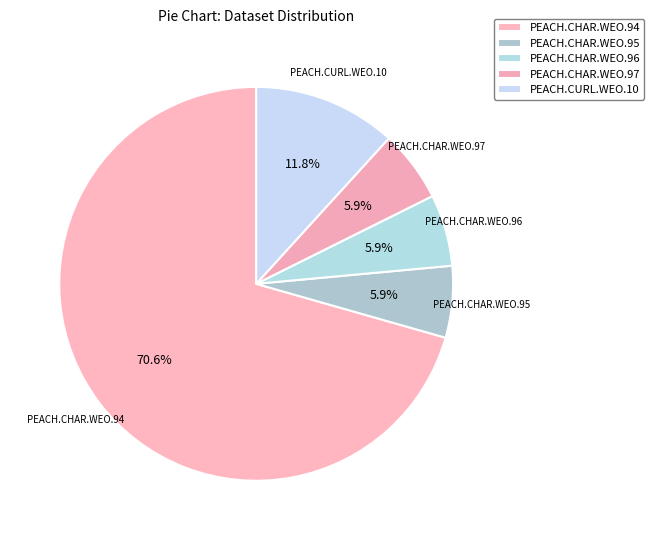

Count the number of slices in the pie.

5